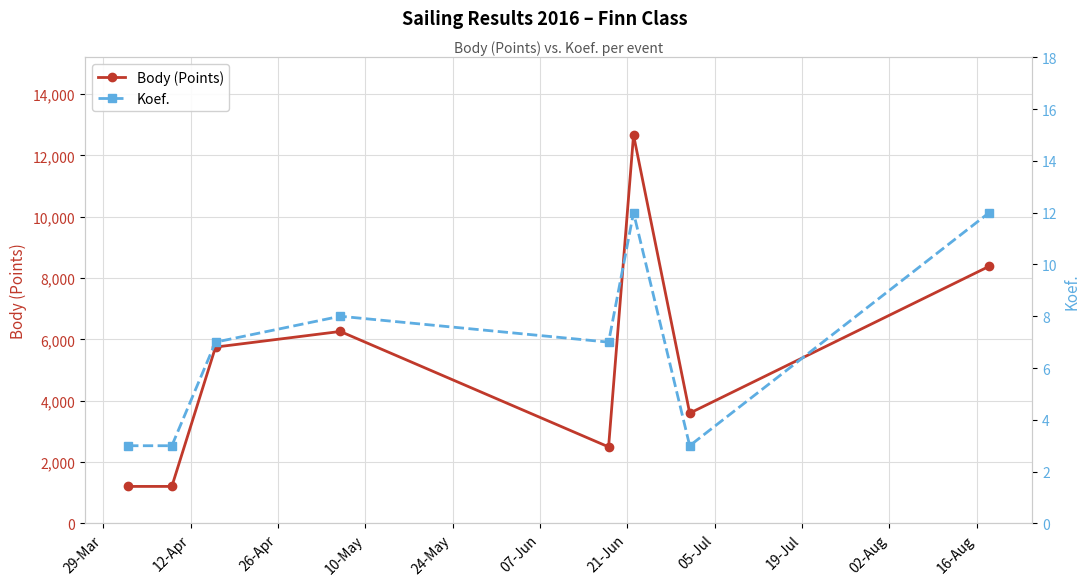

What is the value of the Body (Points) point at the 3rd from the left?

5748